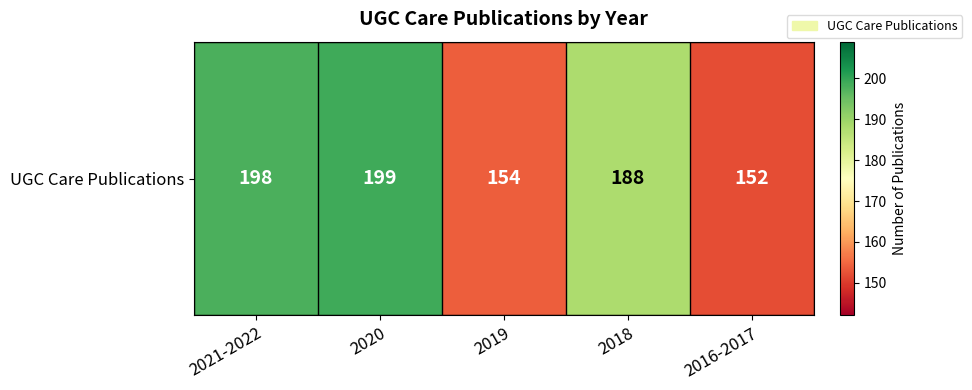

True or false: the data shows 198 at 2021-2022.

True